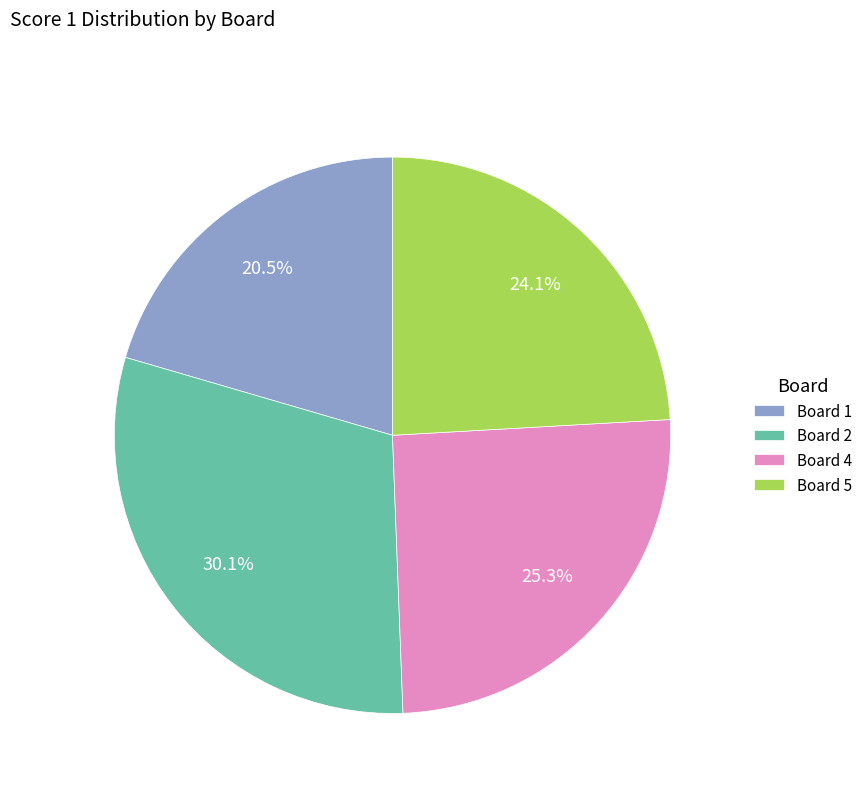

How much of the chart is everything except Board 1?

79.5%